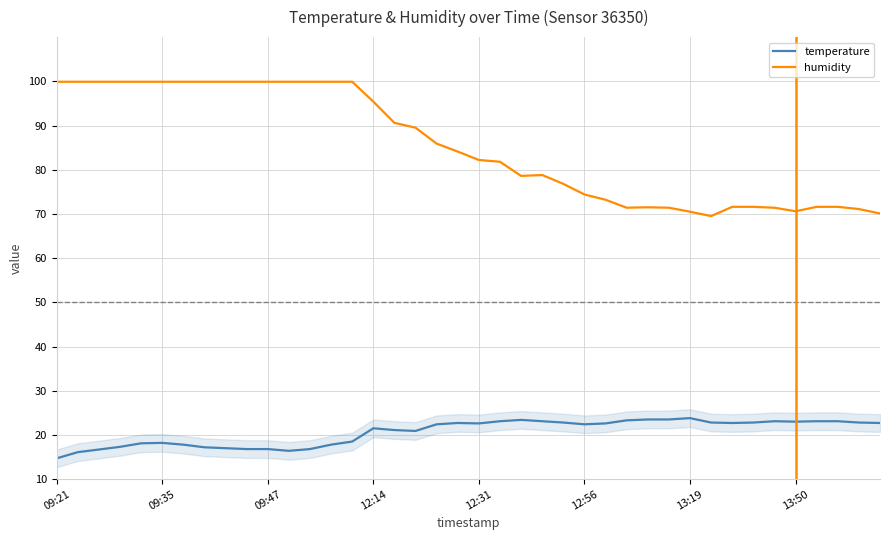

What is the difference between the second highest and minimum values in the humidity series?

30.4